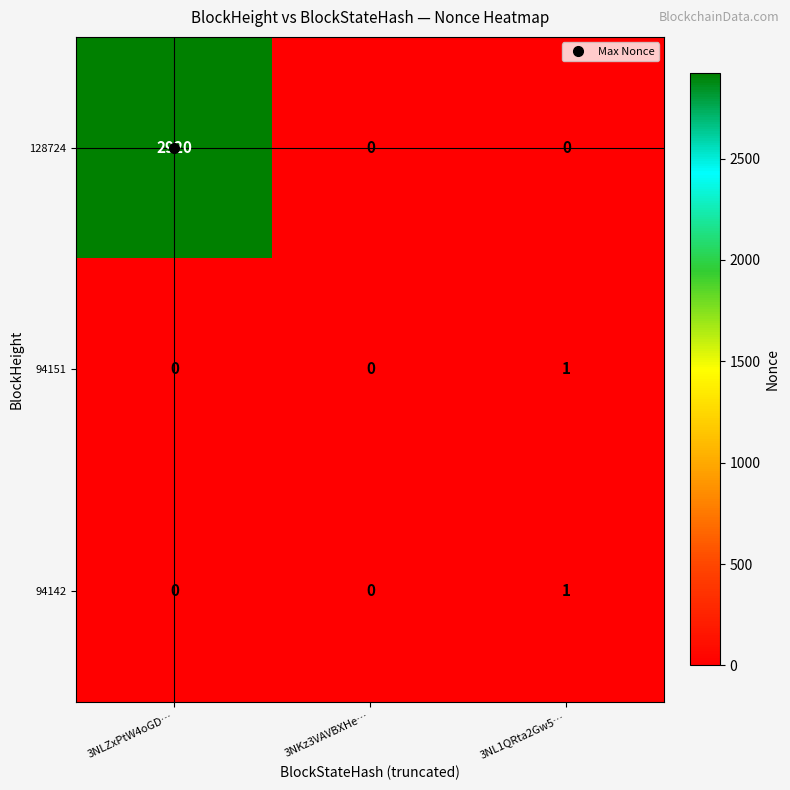

True or false: 94142 has a value of 2 at 3NL1QRta2Gw5….

False